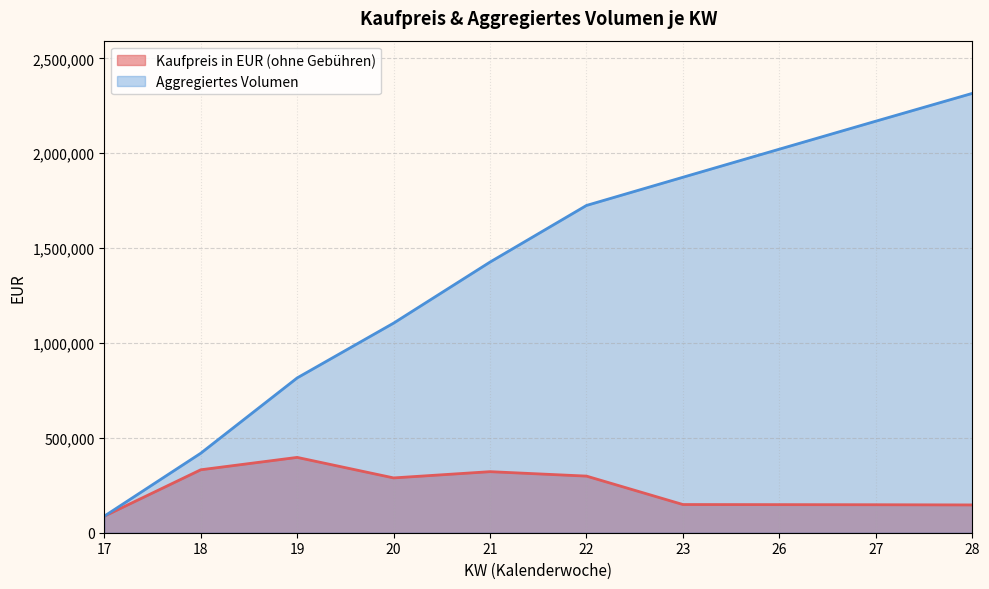

At which category does Kaufpreis in EUR (ohne Gebühren) reach its first local valley?

20